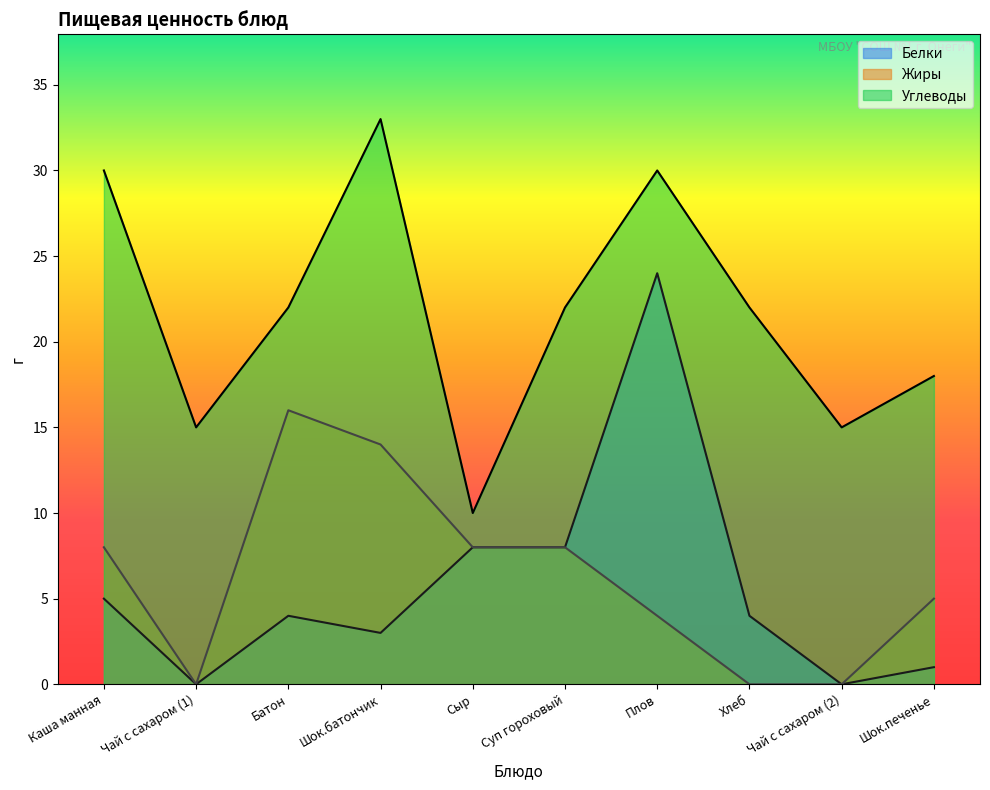

Where is the first local minimum for Углеводы?

Чай с сахаром (1)